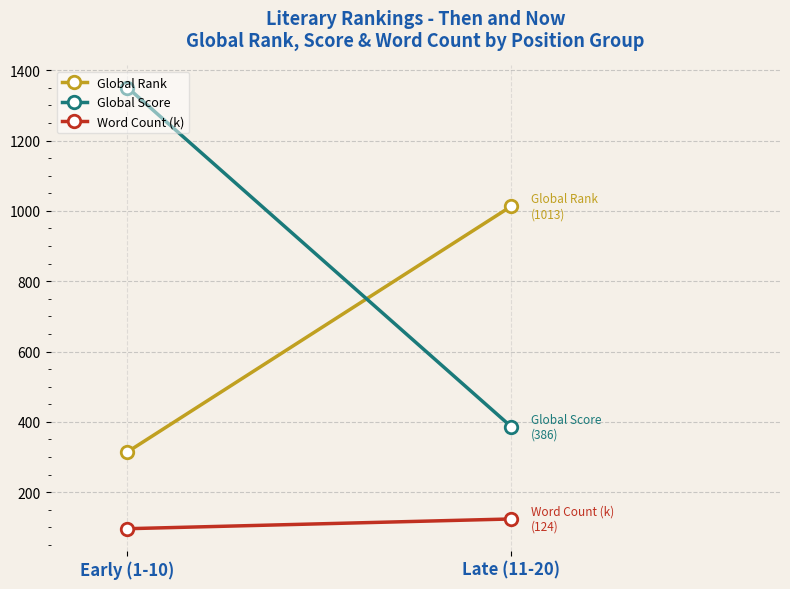

Rank the series by their average value, from lowest to highest.

Word Count (k), Global Rank, Global Score